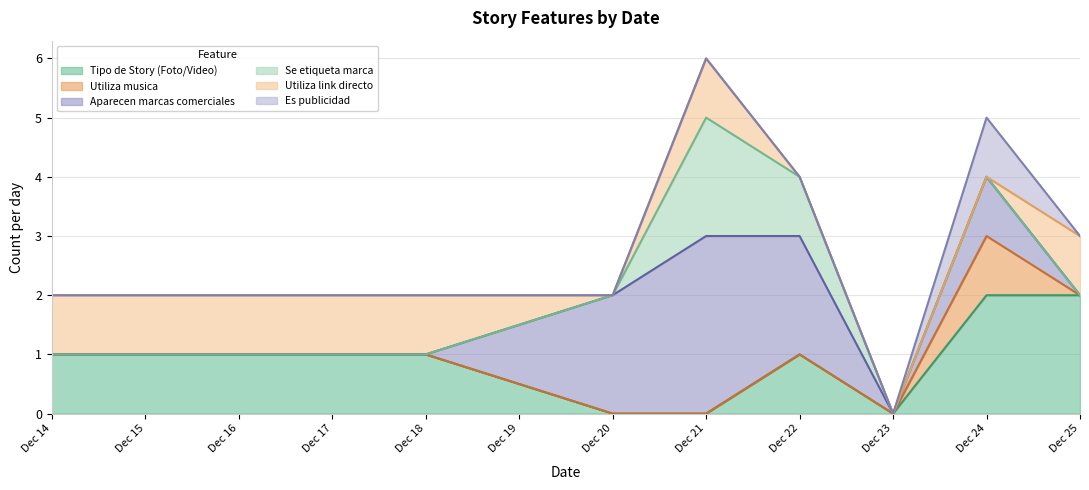

True or false: Aparecen marcas comerciales has a value of 3 at 2.

False